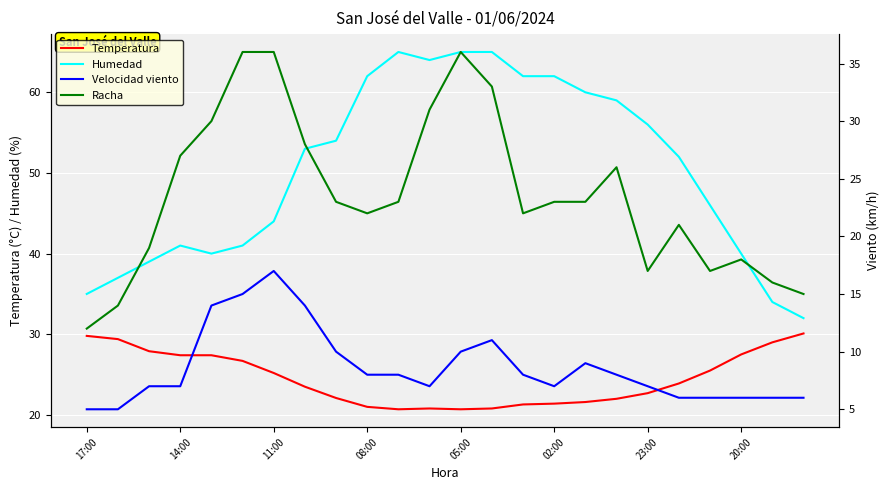

True or false: Temperatura and Humedad cross at least once.

False